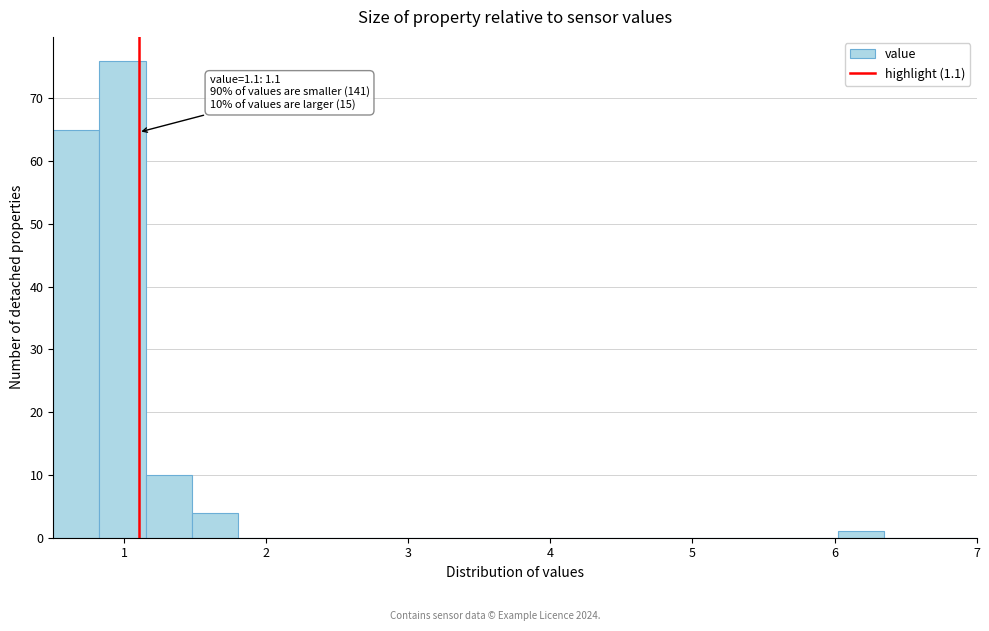

Read against the x-axis, roughly where is the centre of the tallest bar?

1.0